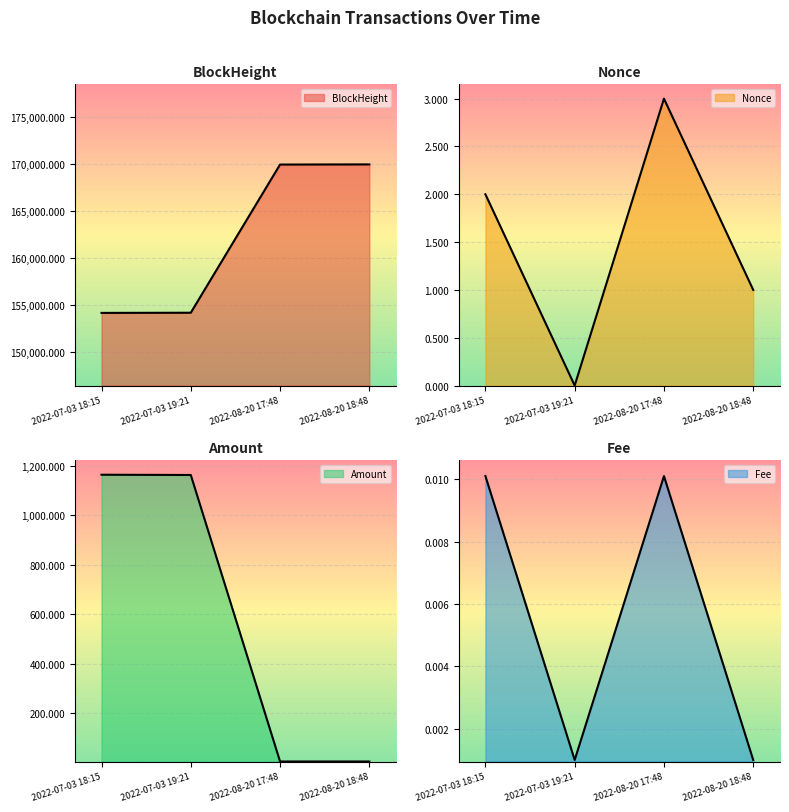

Which series changed the most between 2022-08-20 17:48 and 2022-08-20 18:48?

BlockHeight